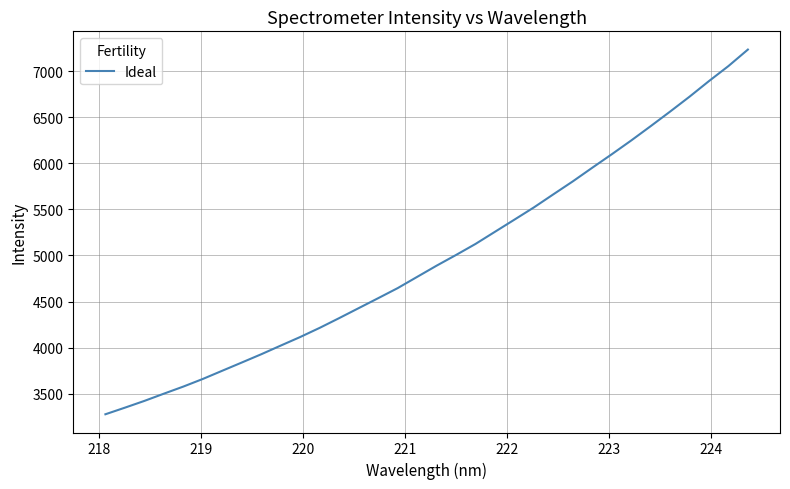

What is the maximum value shown in the chart?

7233.2